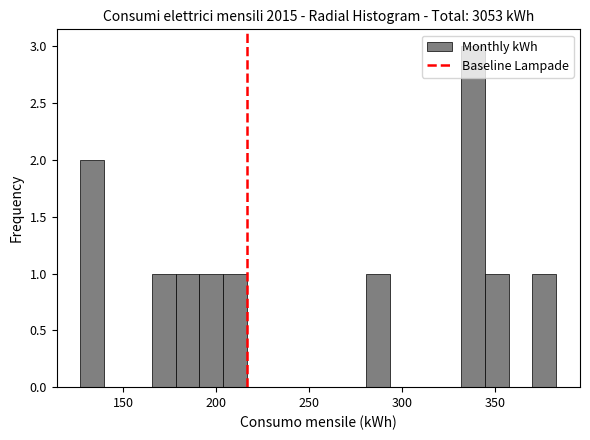

Around what value on the x-axis is the tallest bar? Give the approximate position of its centre, as read against the axis.

340